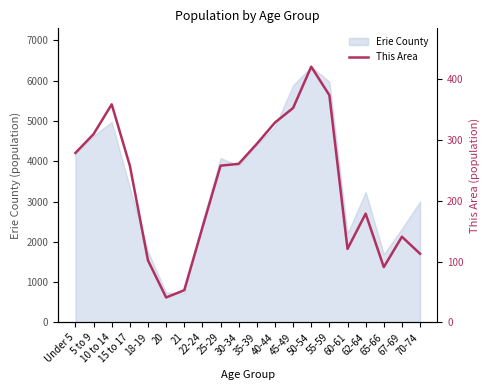

The value of Erie County at 50-54 is 6347. True or false?

True